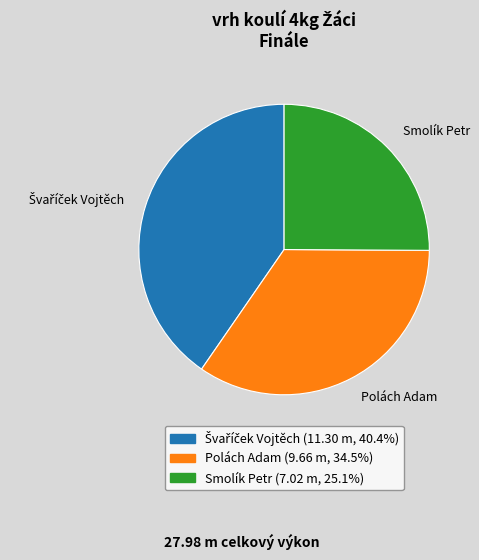

Which slice is the smallest?

Smolík Petr